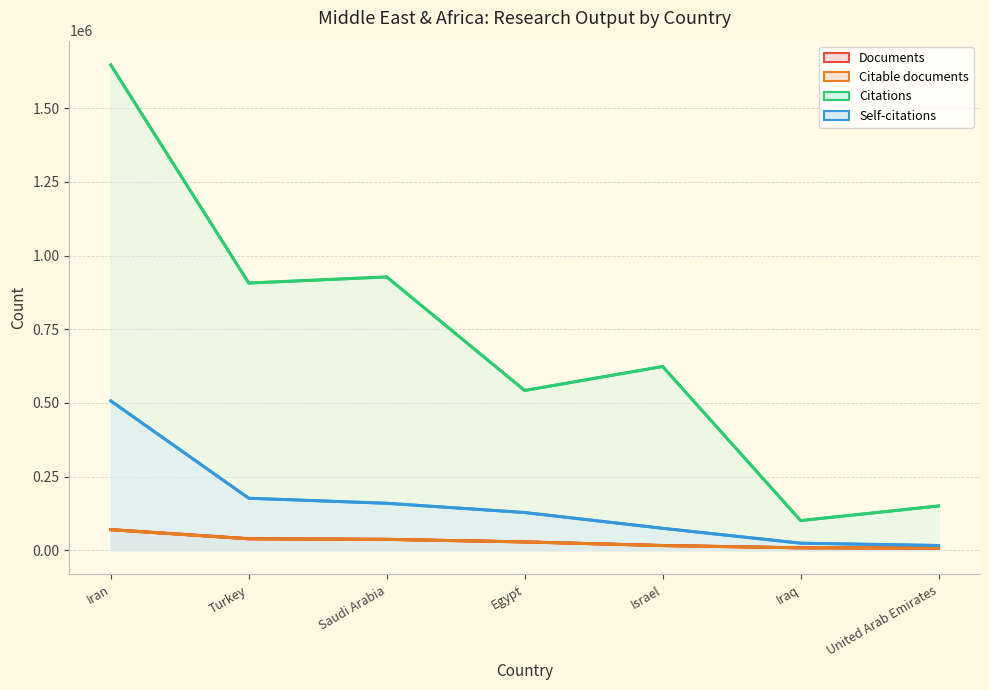

True or false: Citable documents and Documents intersect in this chart.

False